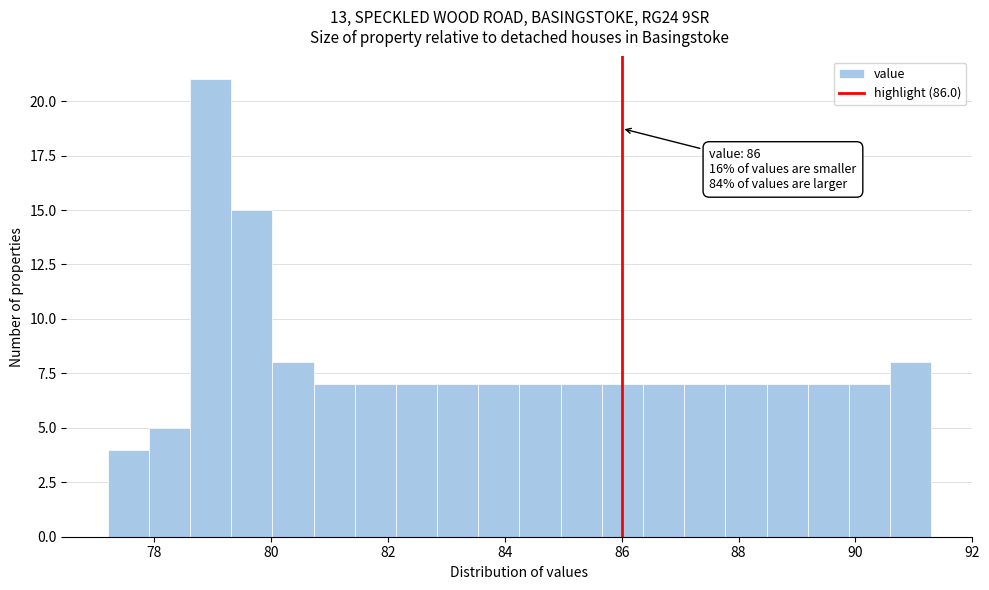

Around what value on the x-axis is the tallest bar? Give the approximate position of its centre, as read against the axis.

79.0